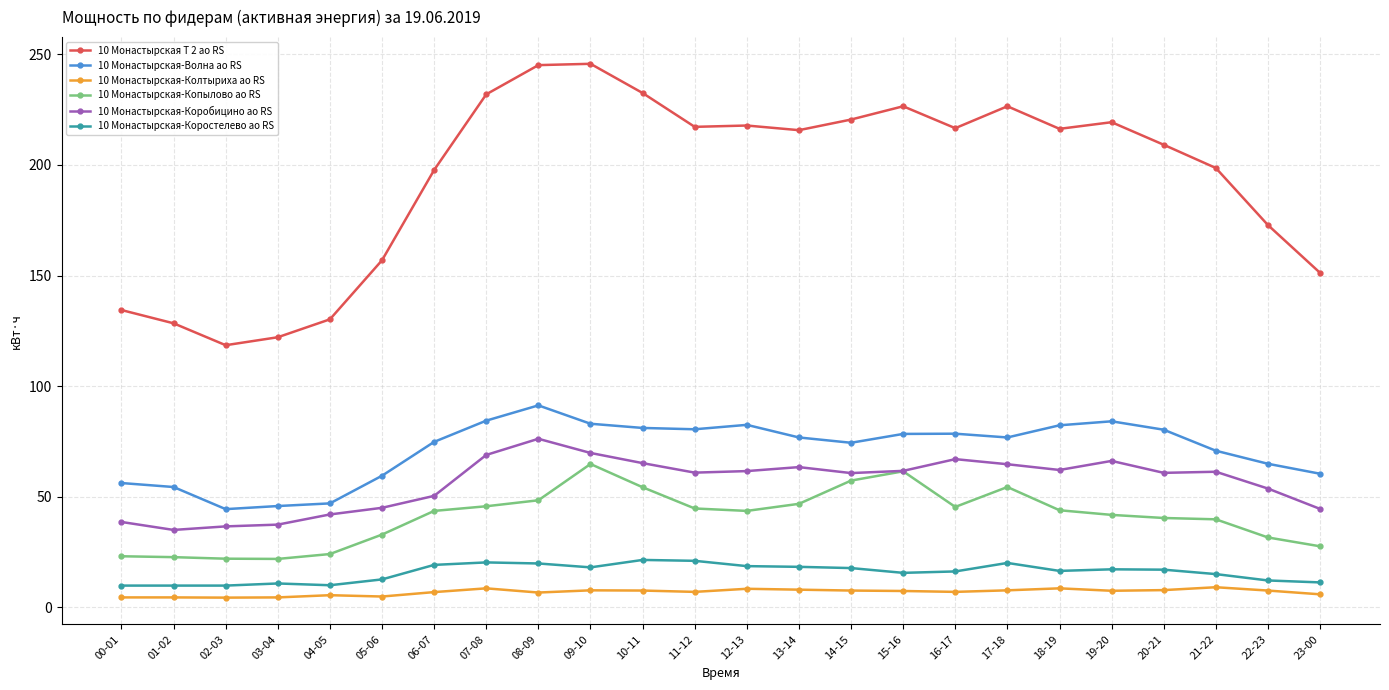

True or false: 10 Монастырская-Копылово ао RS and 10 Монастырская-Коростелево ао RS cross at least once.

False